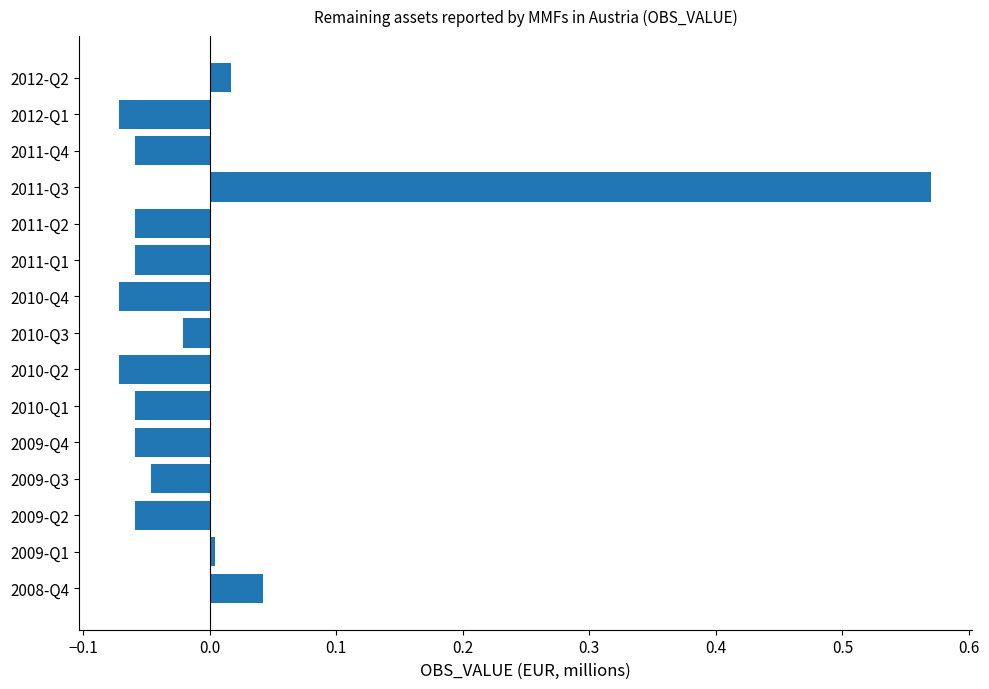

Between 2011-Q4 and 2011-Q3, which is larger?

2011-Q3